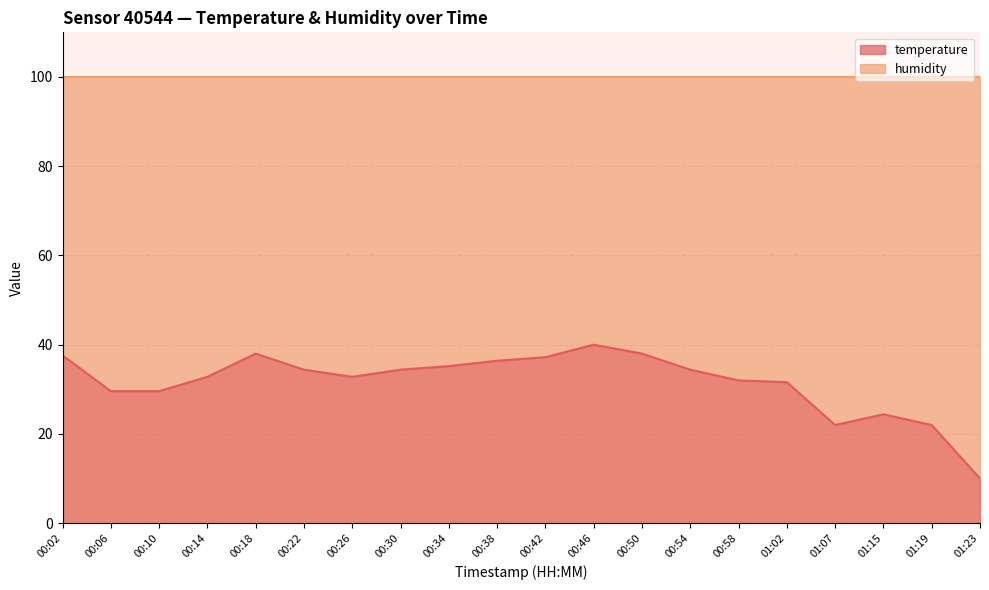

What is the average value?

31.6